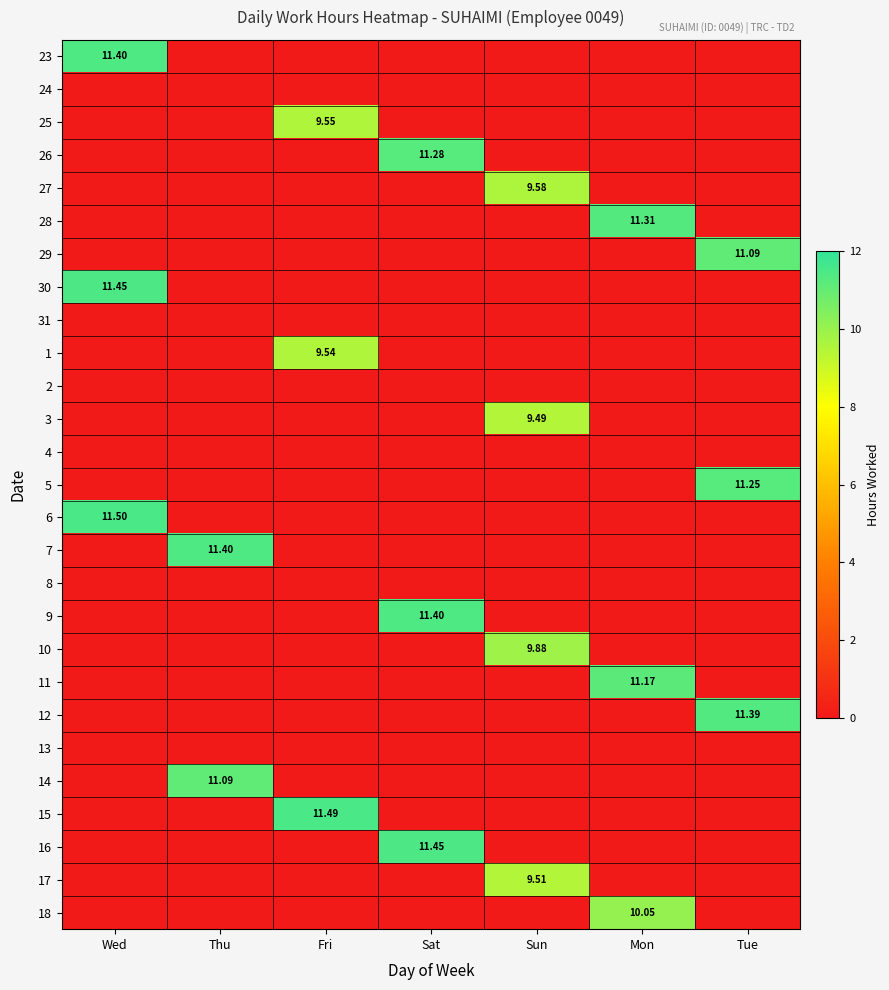

Rank the categories by 10 value from highest to lowest.

Sun, Wed, Thu, Fri, Sat, Mon, Tue